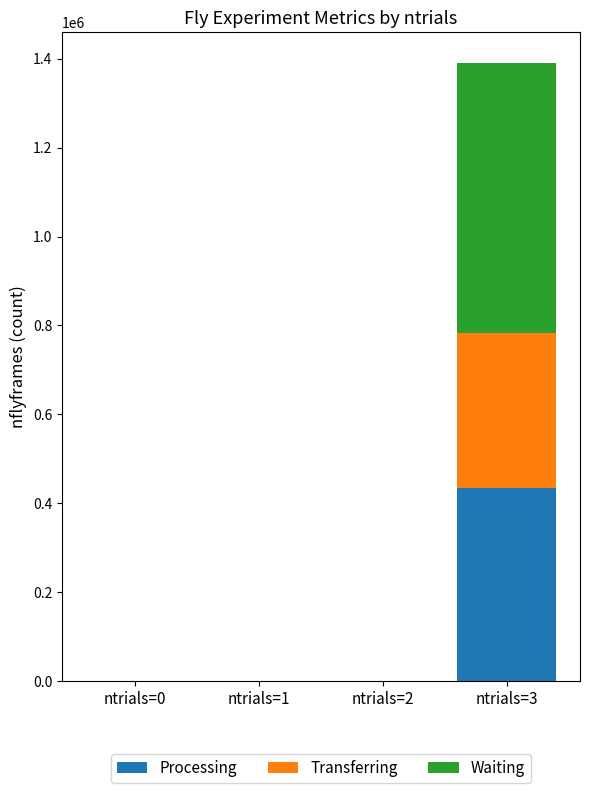

Where does the Processing series first go above 797?

ntrials=1